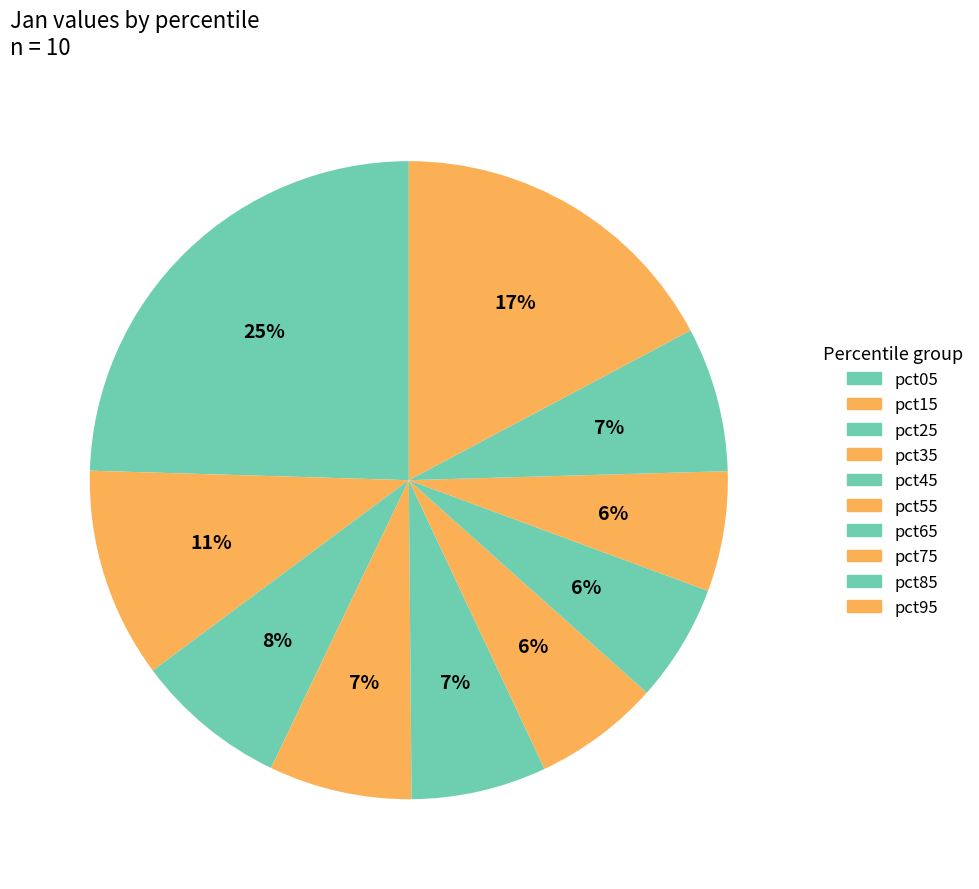

To the nearest percent, what is the average slice percentage?

10%